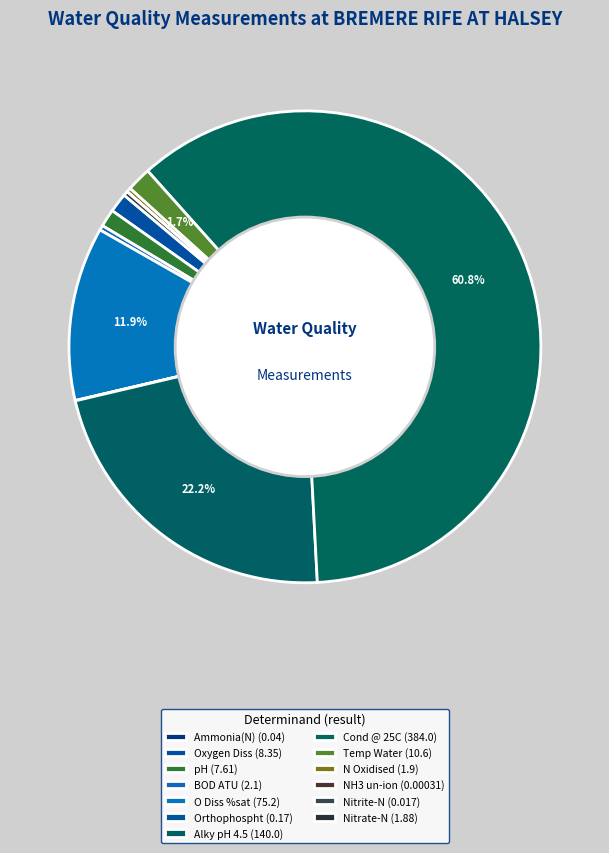

What percentage do pH and Ammonia(N) together represent?

1.2%